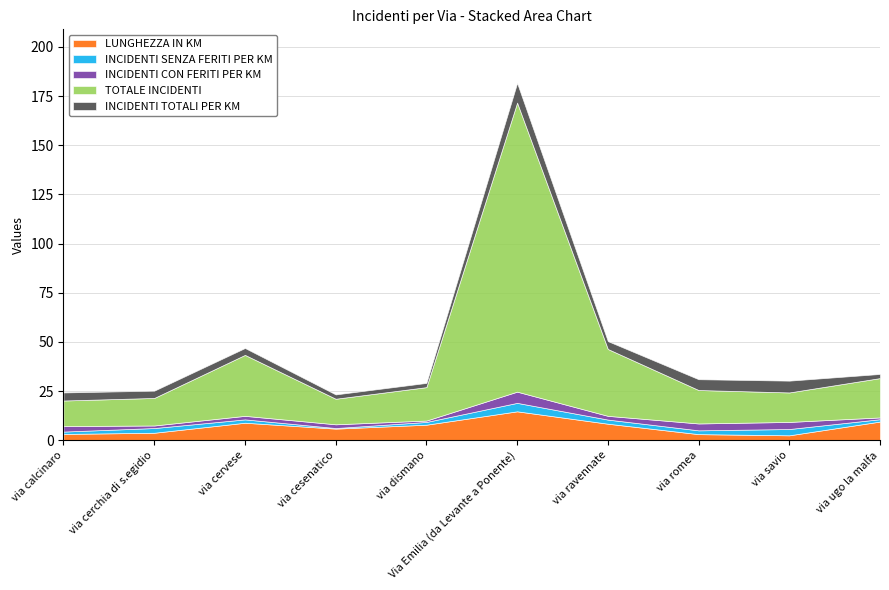

How many data points in TOTALE INCIDENTI are less than 17?

4